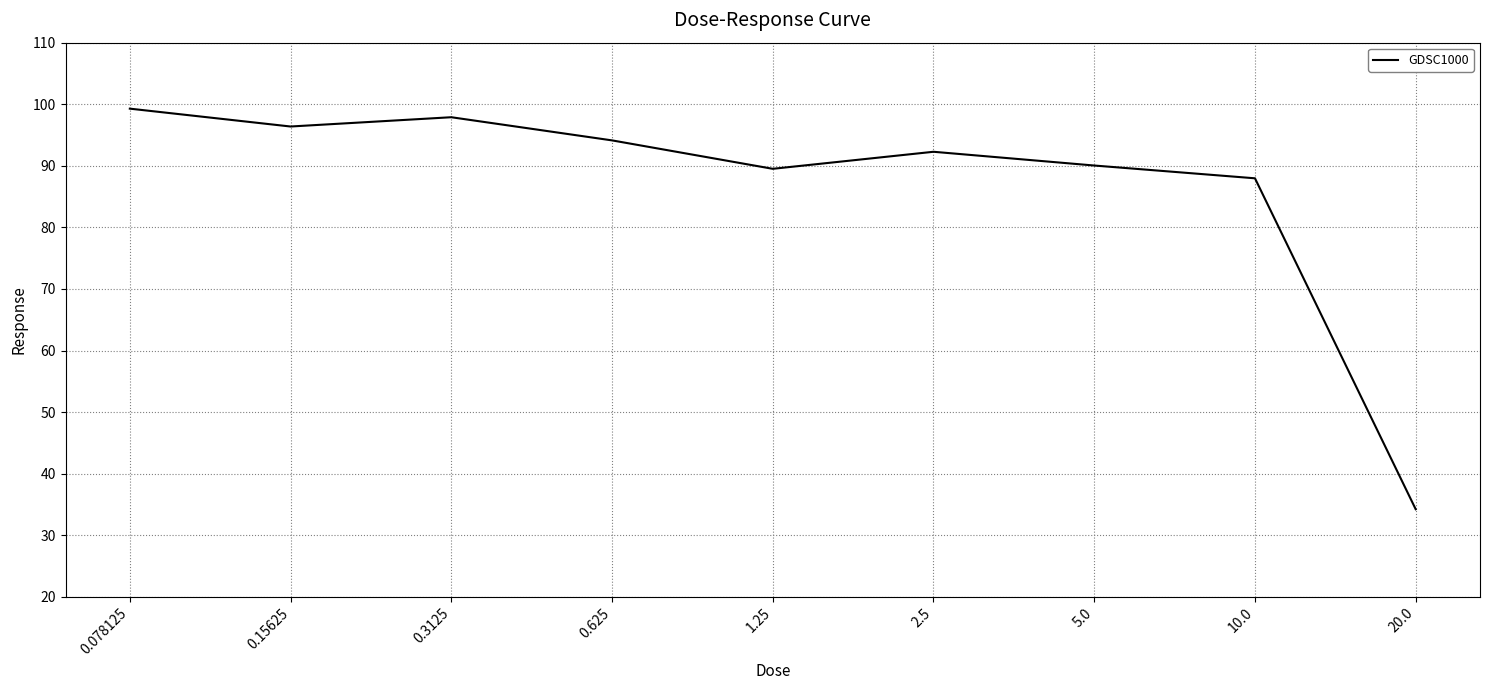

How many values are below 92?

4